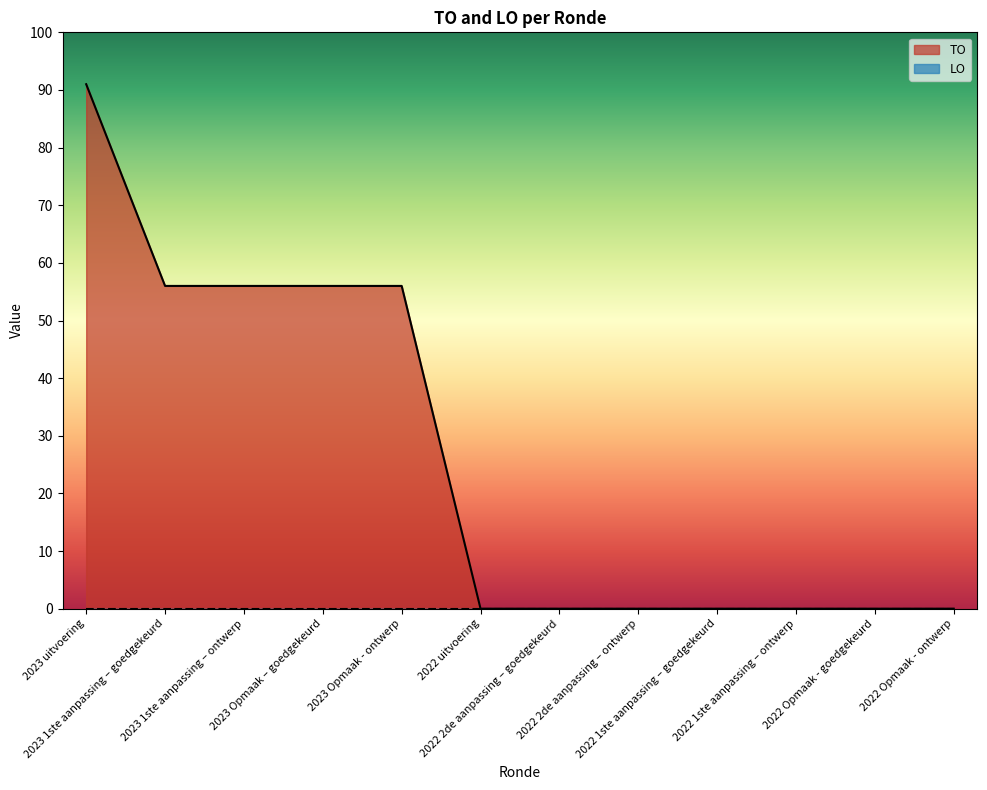

Is it true that the value at 2022 1ste aanpassing – goedgekeurd is -40?

False